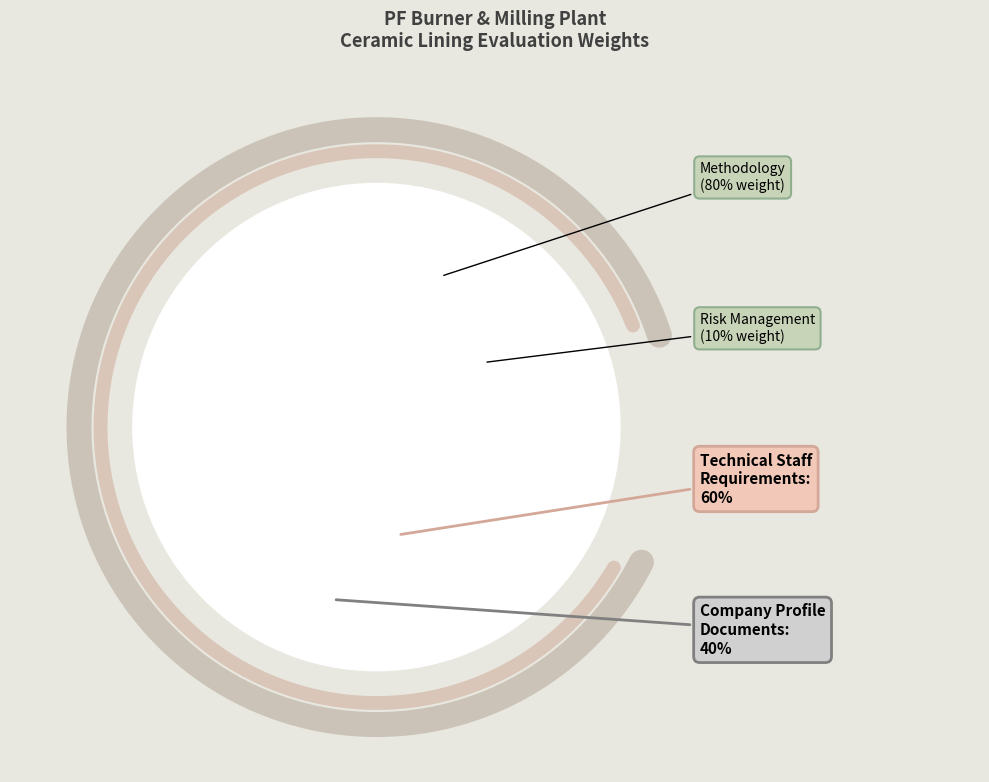

Which category accounts for the majority?

Methodology